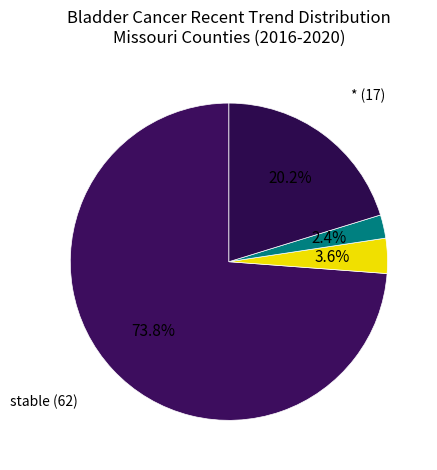

What is the largest slice in the pie chart?

stable